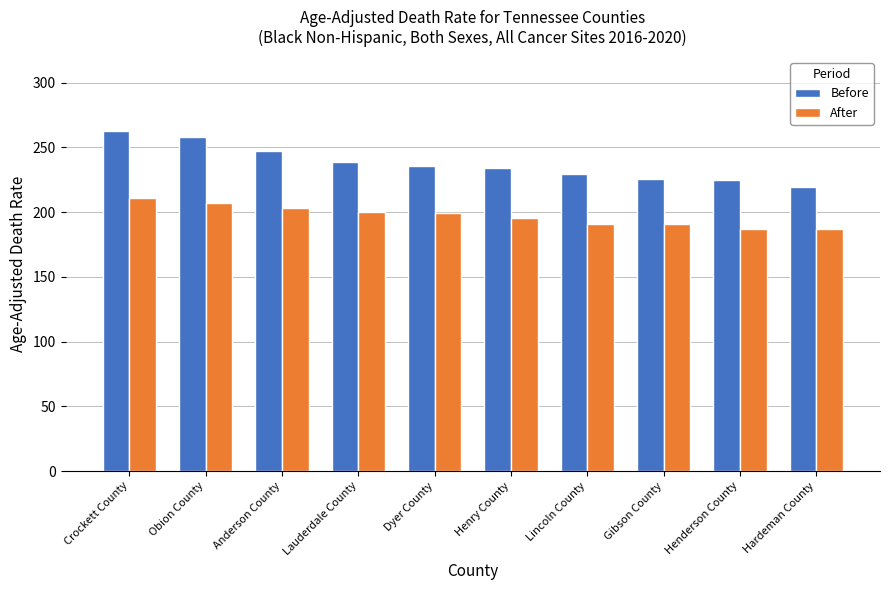

How many values in the After series exceed 199?

5